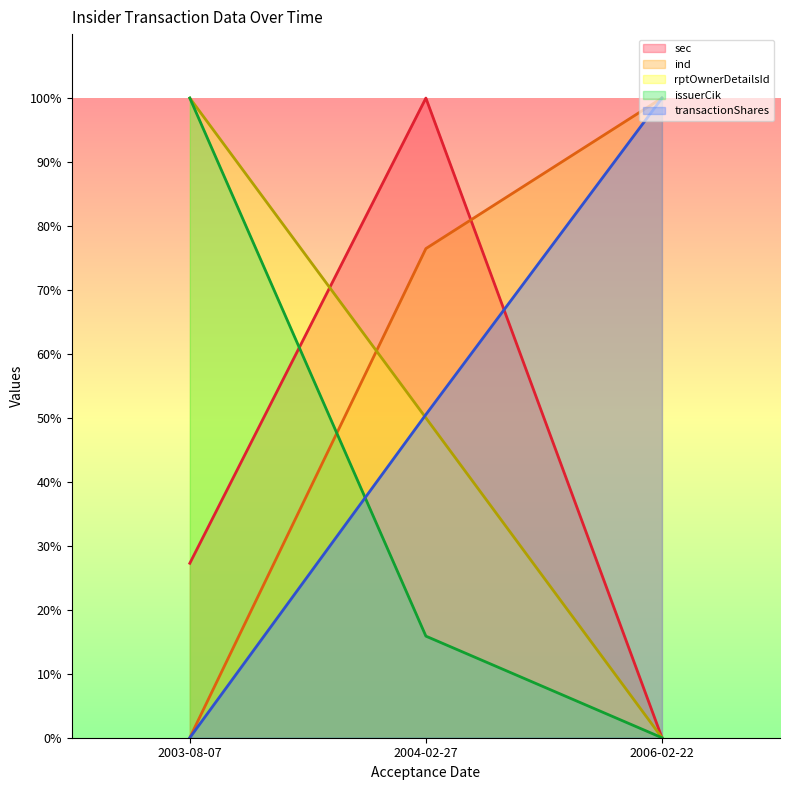

Which series has the largest total across all categories?

ind